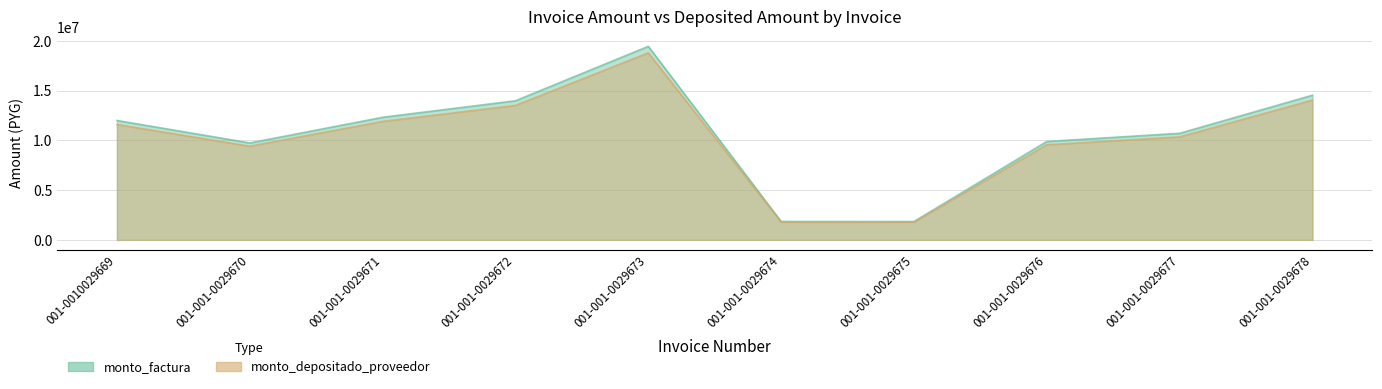

Which has a higher value, 001-001-0029670 or 001-001-0029678?

001-001-0029678